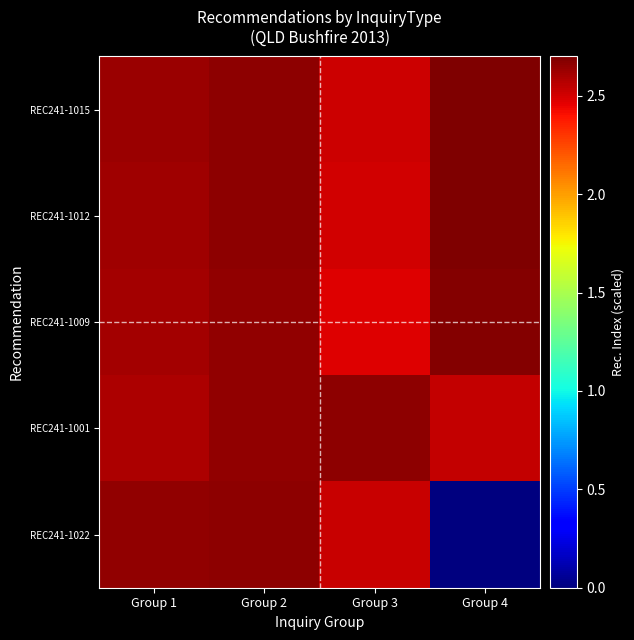

Reading right to left, what are all the values shown in this chart?

REC241-1015: Group 4=2.7	Group 3=2.5	Group 2=2.7	Group 1=2.6
REC241-1012: Group 4=2.7	Group 3=2.5	Group 2=2.7	Group 1=2.6
REC241-1009: Group 4=2.7	Group 3=2.5	Group 2=2.7	Group 1=2.6
REC241-1001: Group 4=2.5	Group 3=2.7	Group 2=2.7	Group 1=2.6
REC241-1022: Group 4=0.0	Group 3=2.5	Group 2=2.7	Group 1=2.6